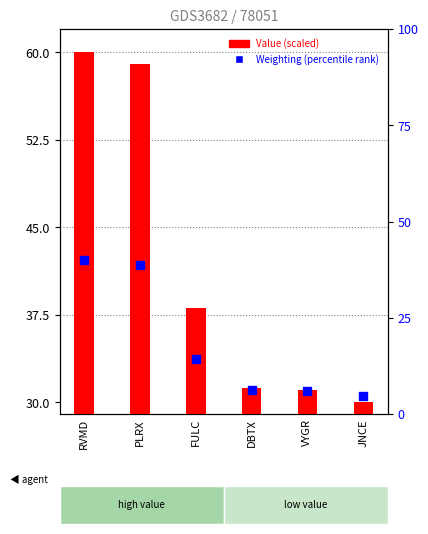

What is the total value across all series at VYGR?

37.1